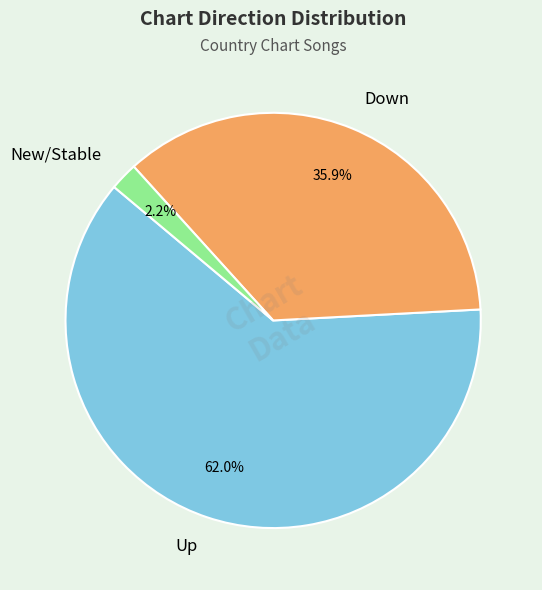

Is there any slice that represents more than half of the pie?

Yes